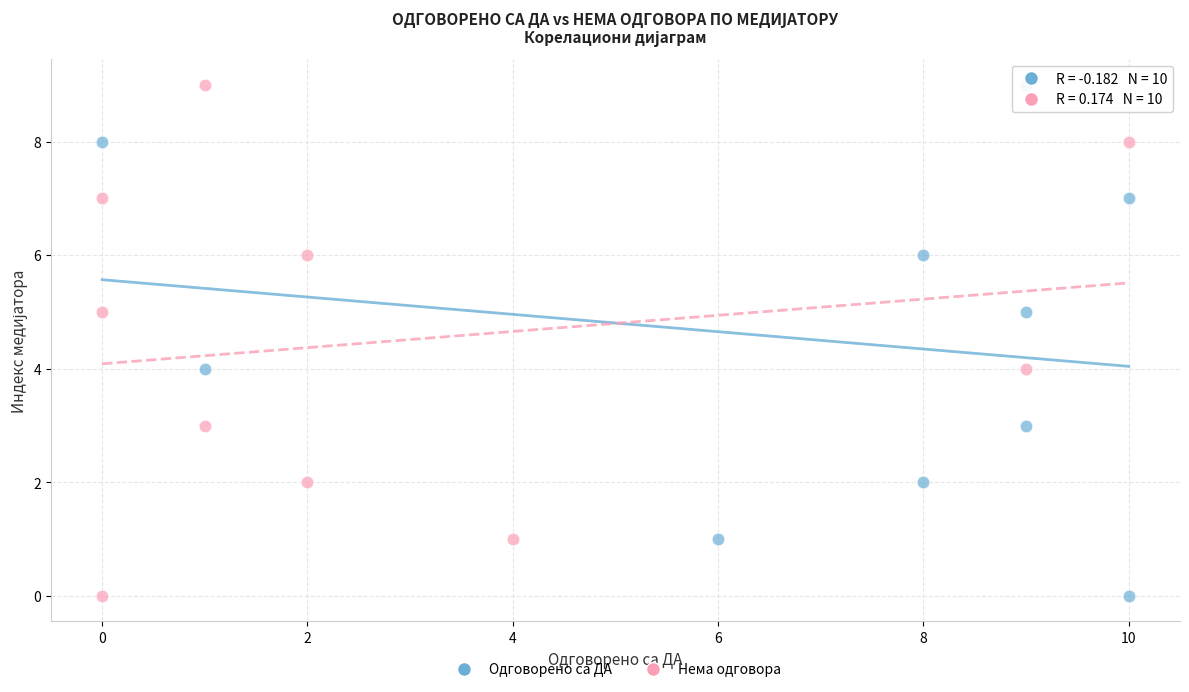

What are all the series names shown in the legend?

Одговорено са ДА, Нема одговора